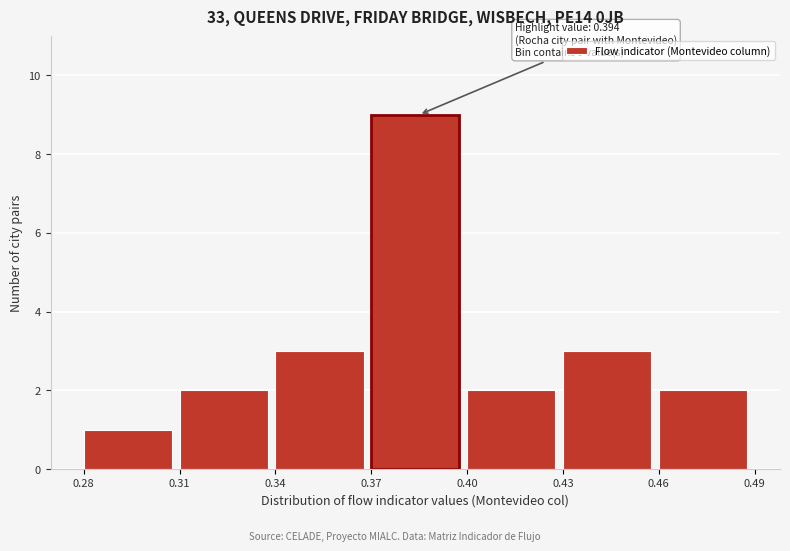

Over which range of the x-axis is the bar tallest?

0.37 to 0.40